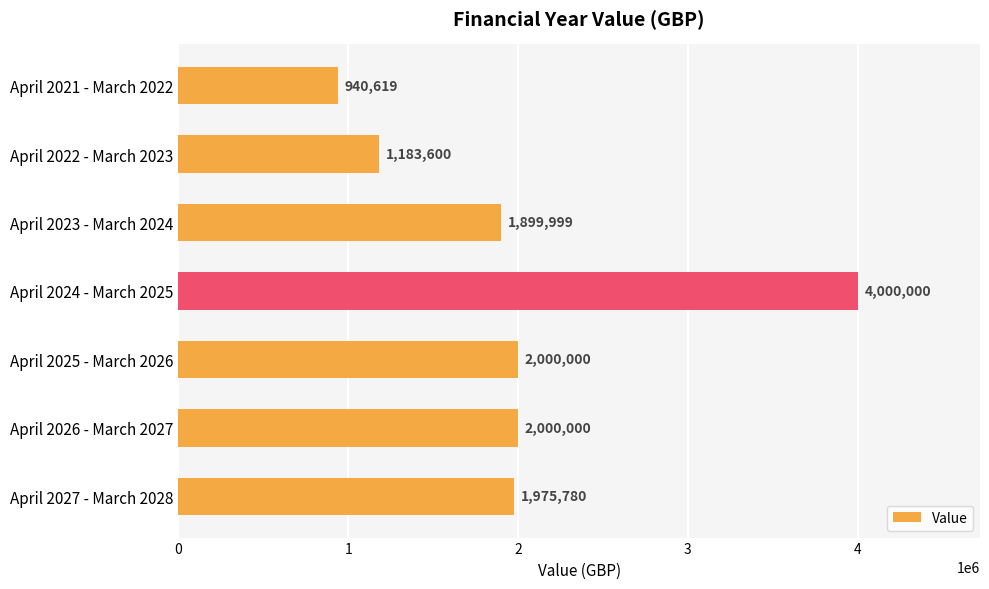

What is the smallest value displayed?

940619